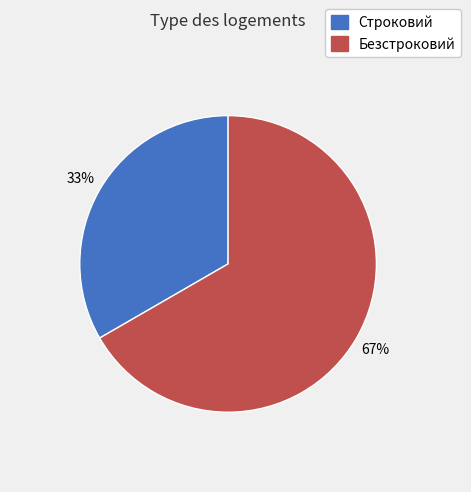

The Строковий slice represents 47% of the pie. True or false?

False